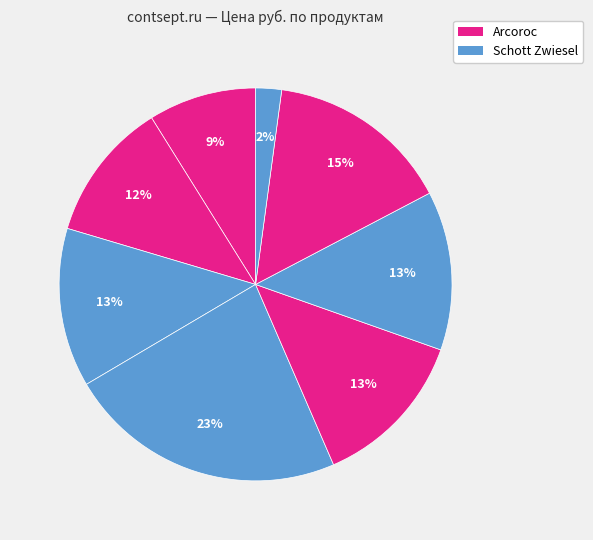

Count the number of slices in the pie.

8